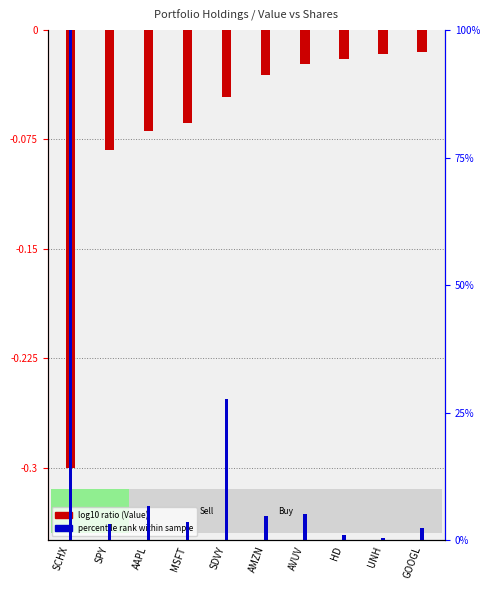

What is the minimum value shown in the chart?

-0.3